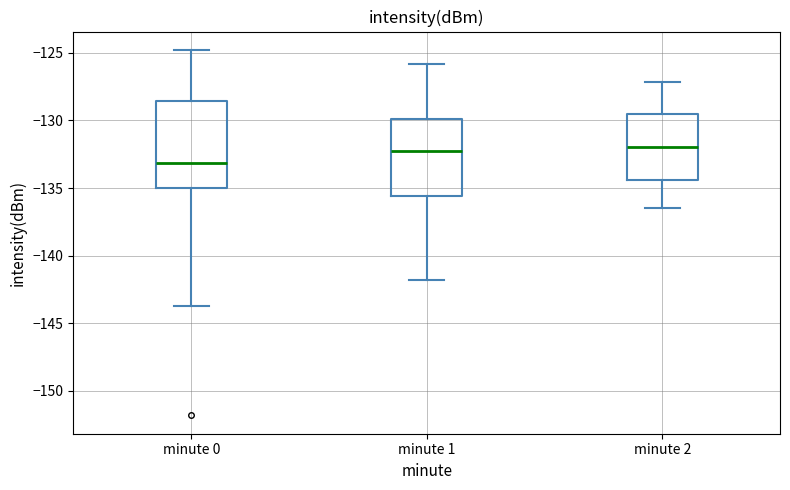

Which box's median line is the lowest?

minute 0